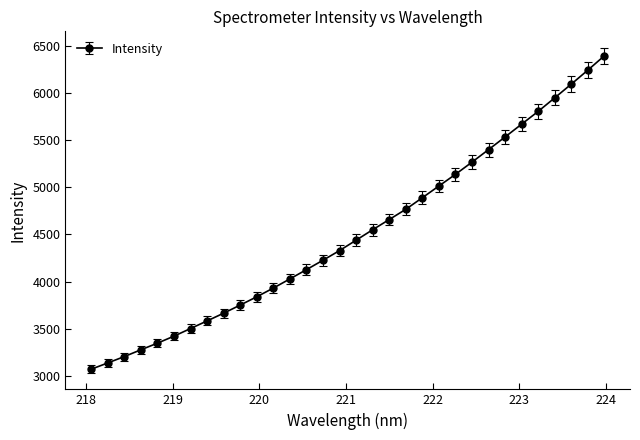

What is the minimum value shown in the chart?

3070.2